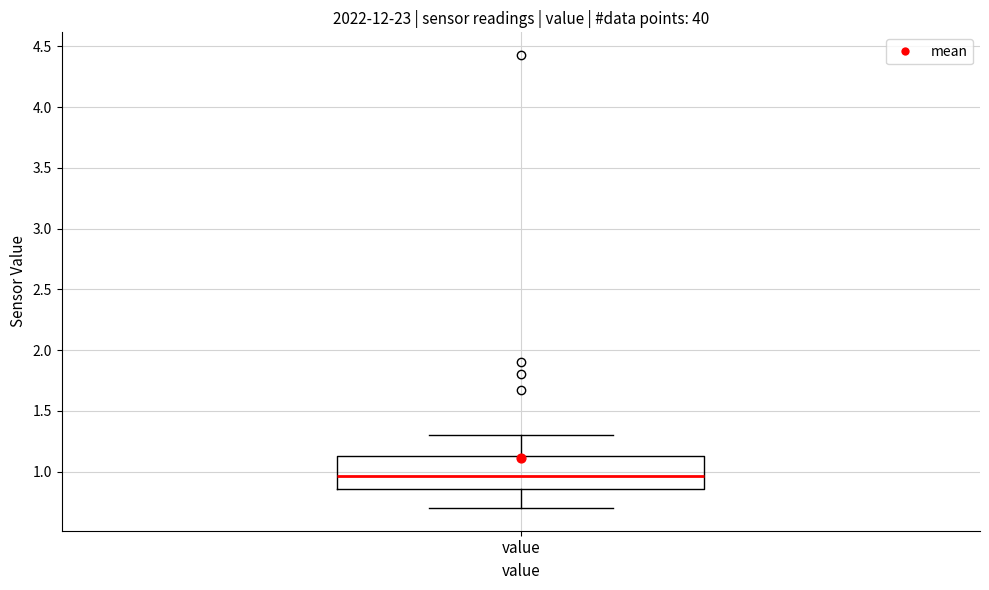

Where does the upper whisker of the box for value end on the y-axis? The values are not printed on the chart, so give them approximately, as read against the axis.

1.30